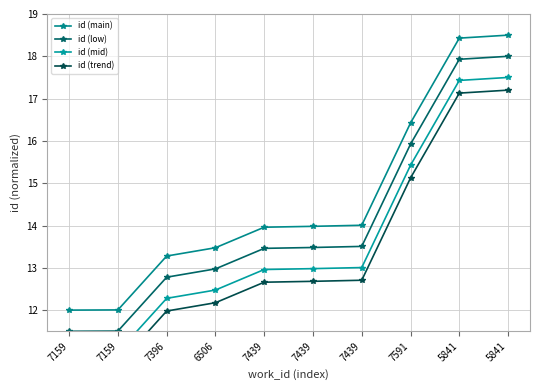

Which series has the largest total across all categories?

id (main)